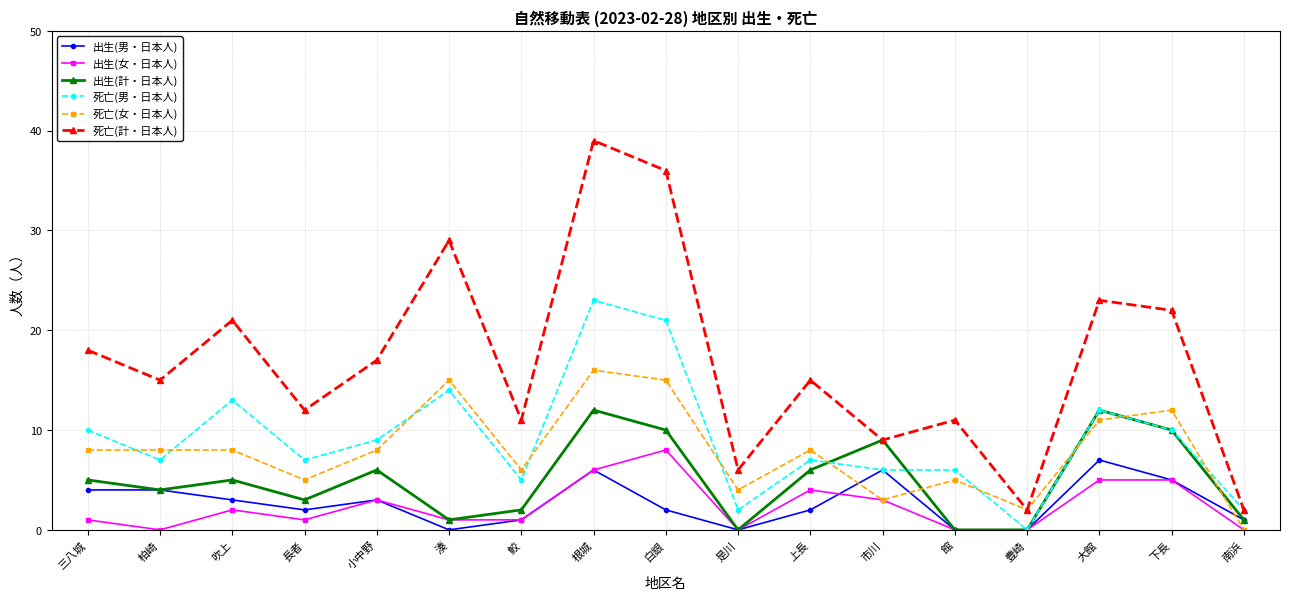

What is the difference between the 出生(女・日本人) values at 上長 and 小中野?

1